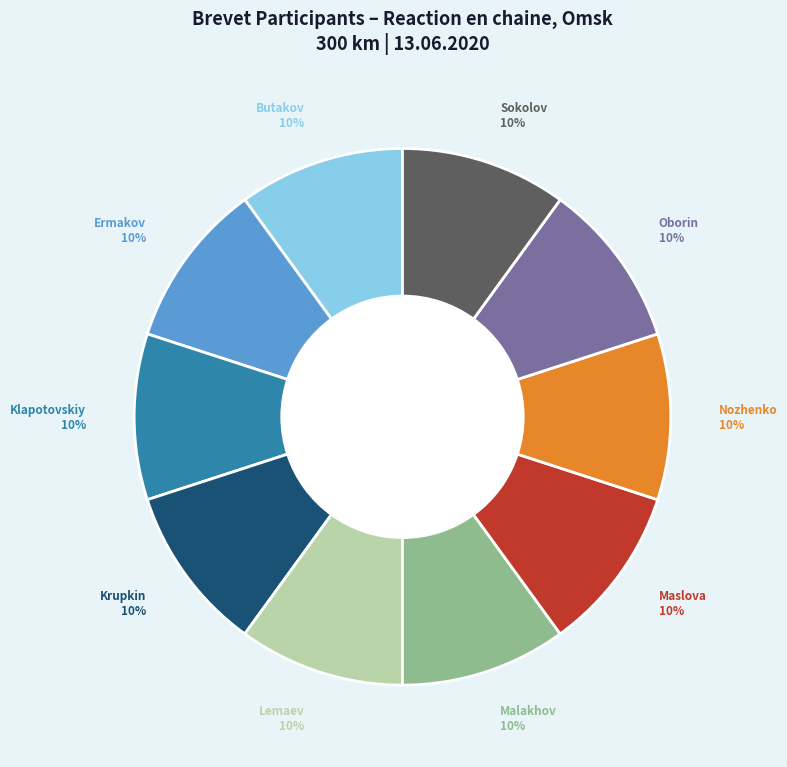

To the nearest percent, what is the combined percentage of Krupkin and Sokolov?

20%